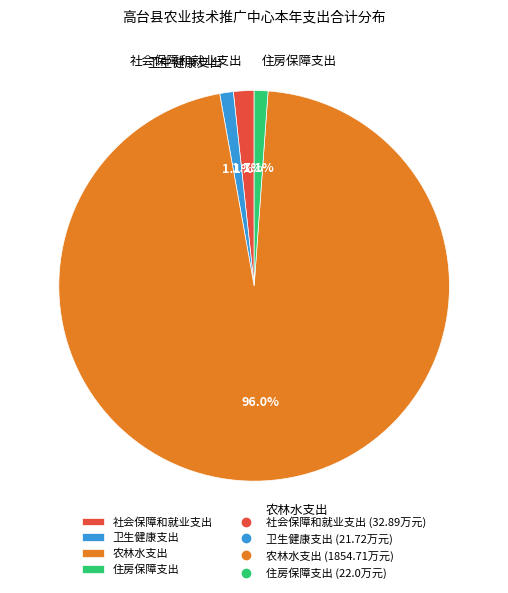

How many segments does this pie chart have?

4